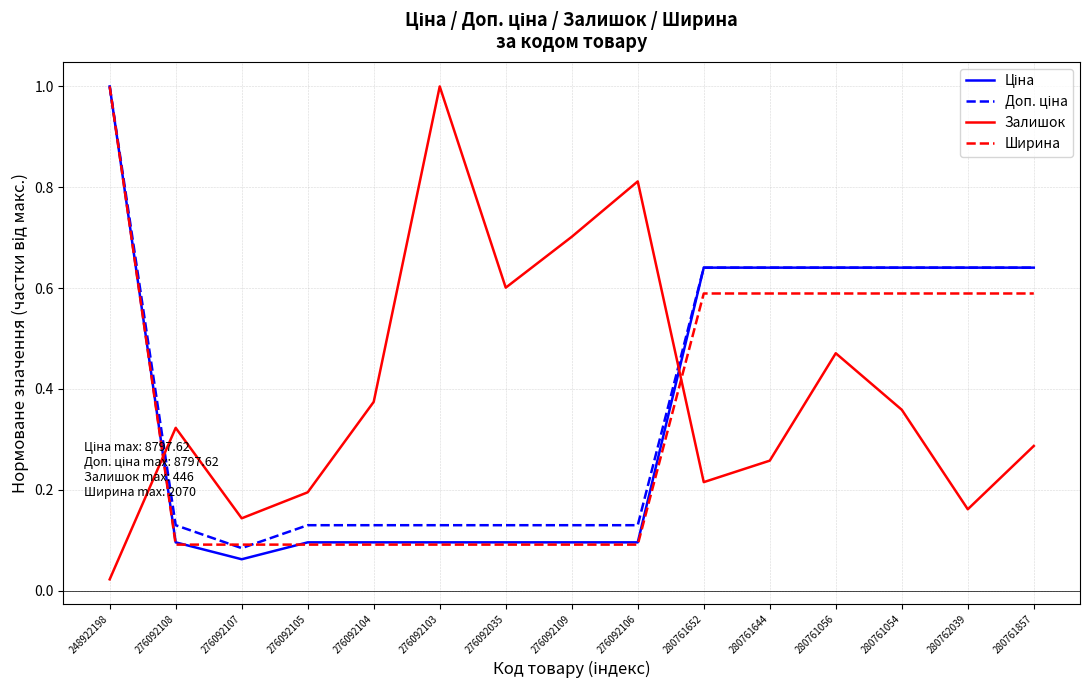

At which category does Залишок reach its first local peak?

276092108